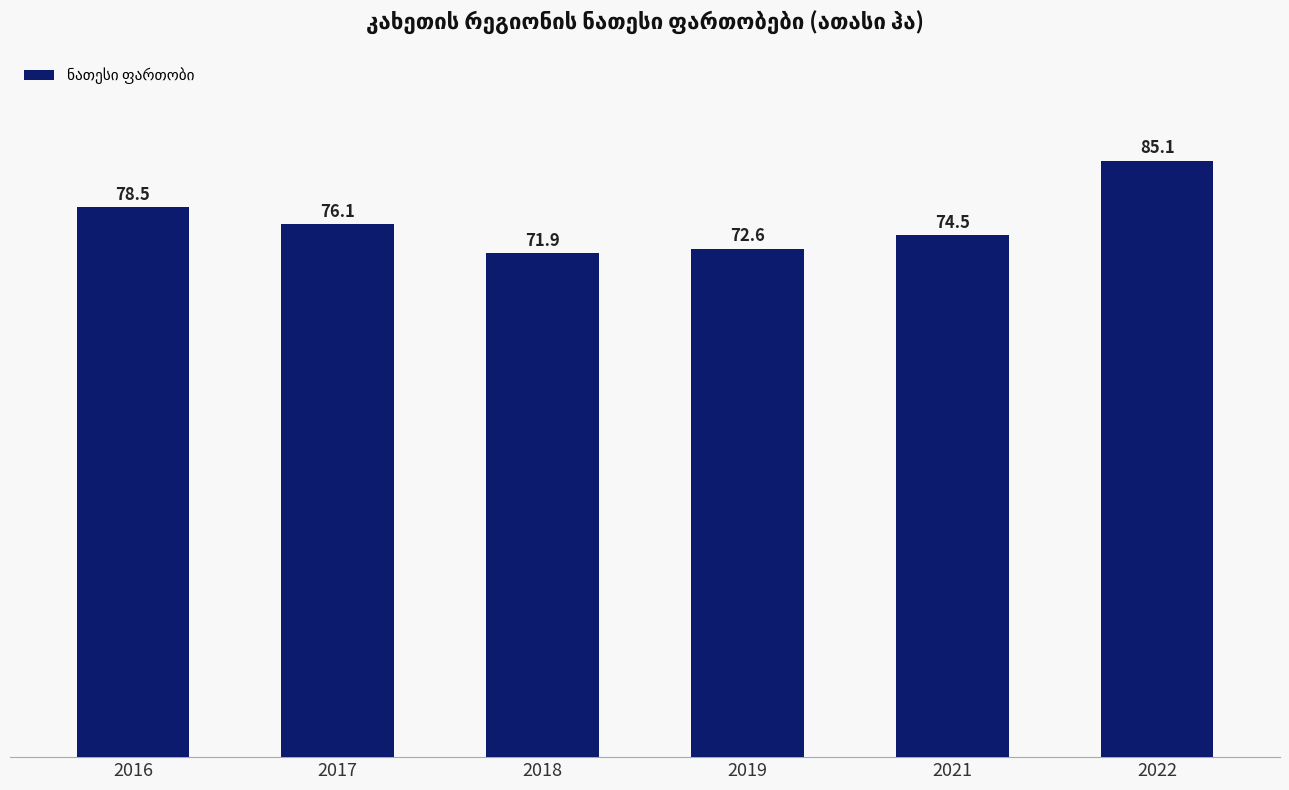

List the labels in order of value, smallest first.

2018, 2019, 2021, 2017, 2016, 2022